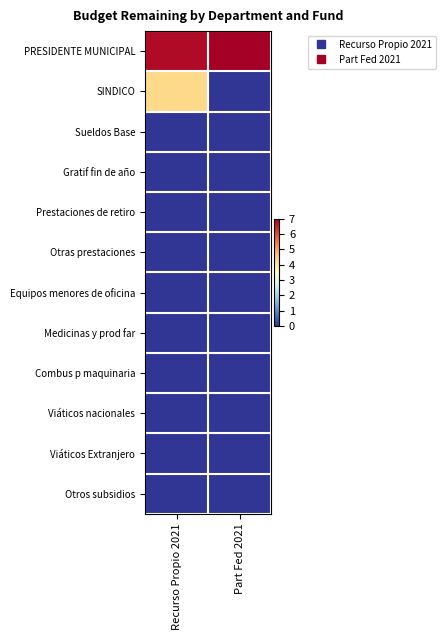

Which label corresponds to the largest value in the chart?

Part Fed 2021